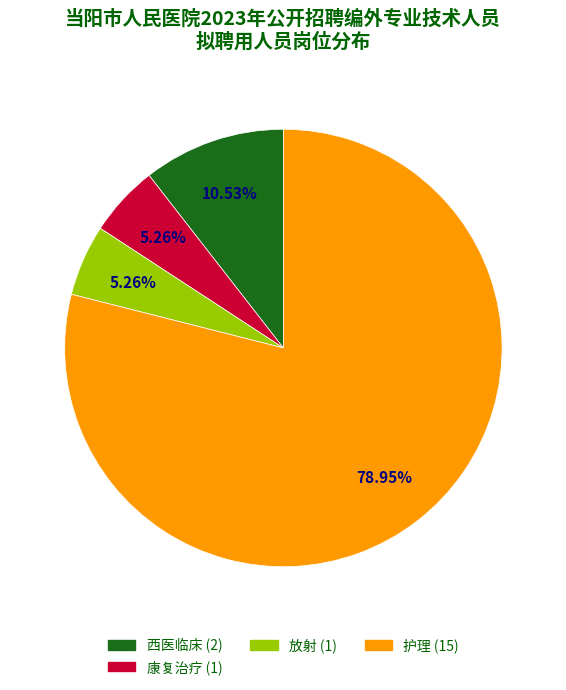

Combined, do 放射 and 西医临床 account for over 50%?

No